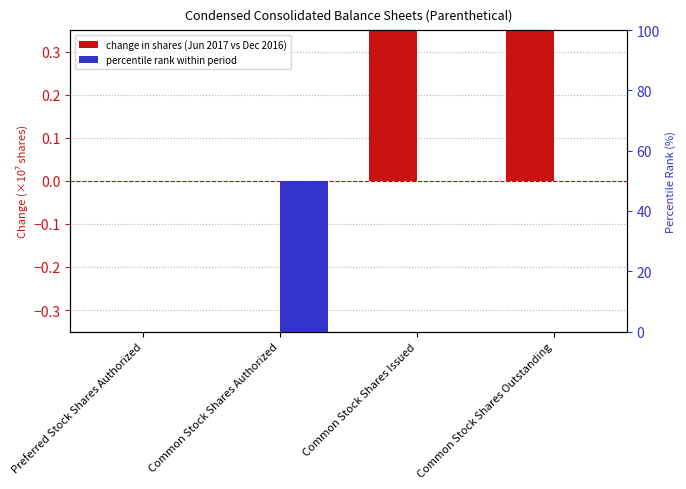

At which label is Dec. 31, 2016 closest to 10?

Common Stock Shares Issued